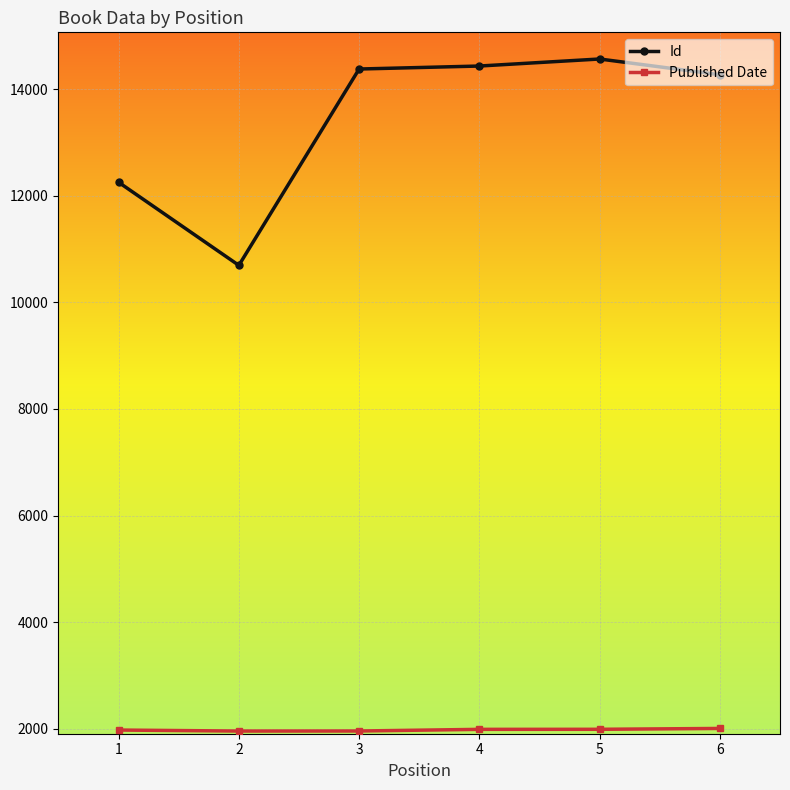

Which series changed the most between 1 and 3?

Id